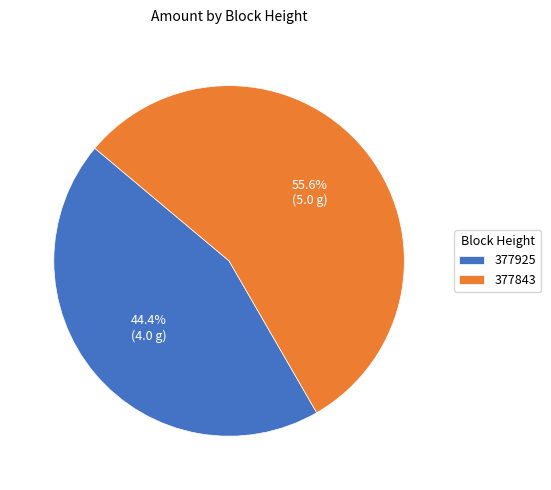

Does any single category account for the majority?

Yes